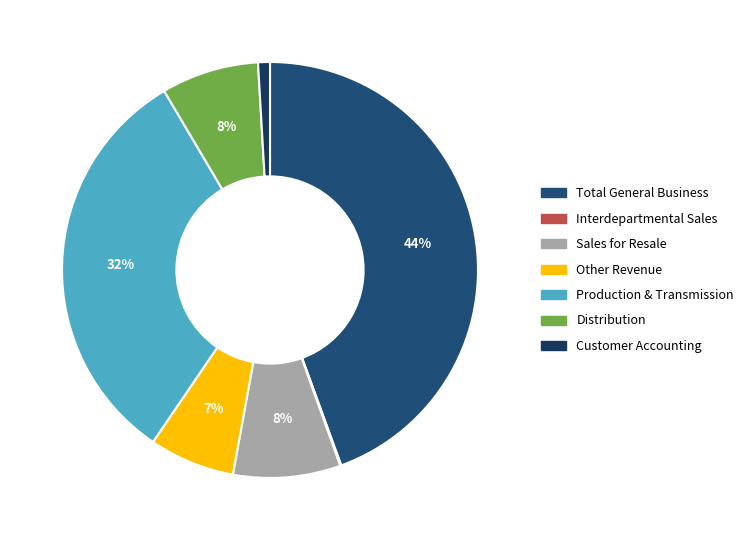

How many slices are in this pie chart?

7